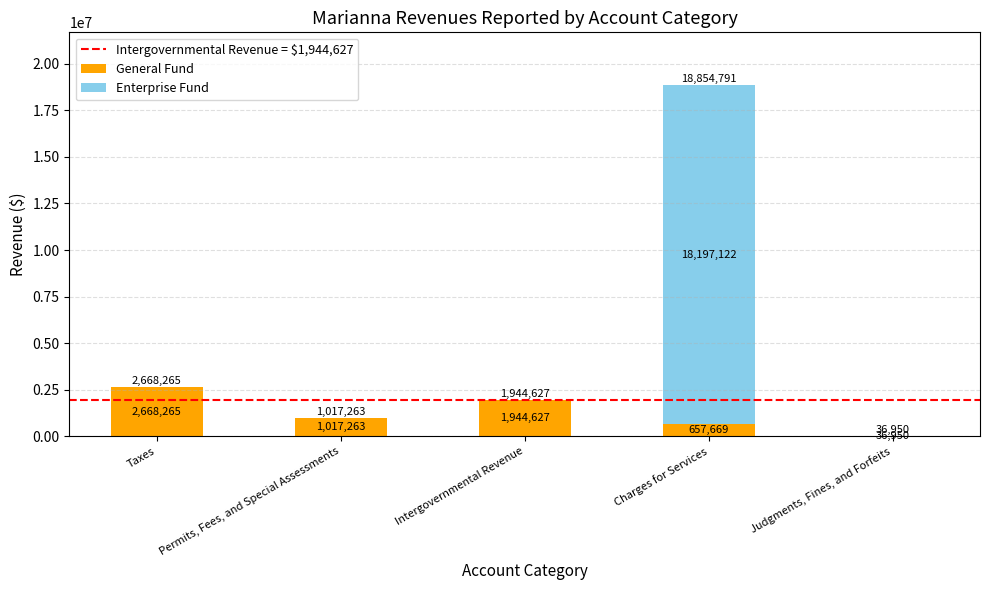

True or false: General Fund has a value of 1017263 at Permits, Fees, and Special Assessments.

True